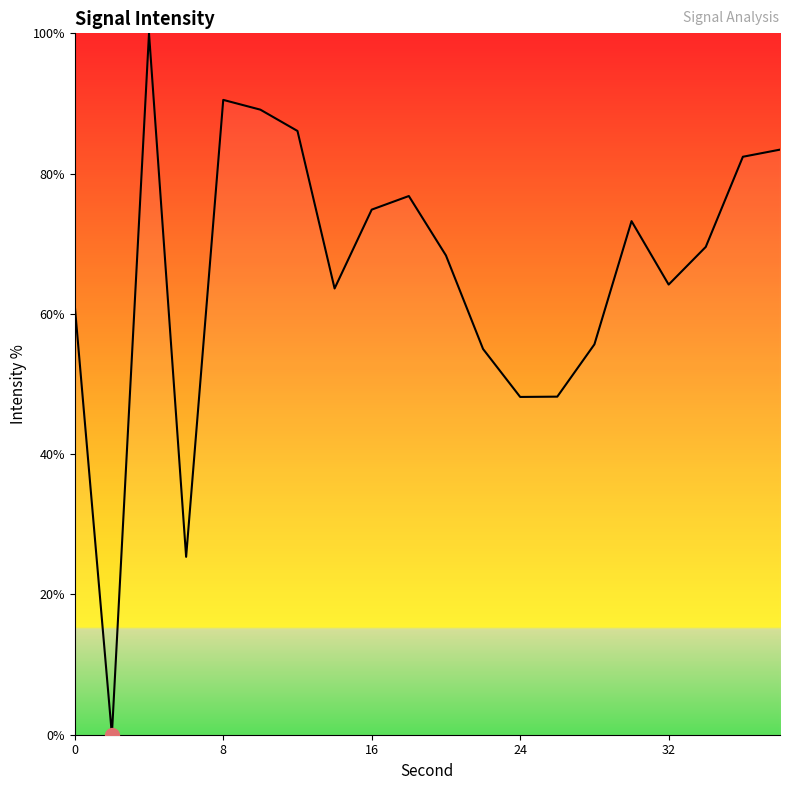

True or false: the data has more than 0 interior local peaks.

True